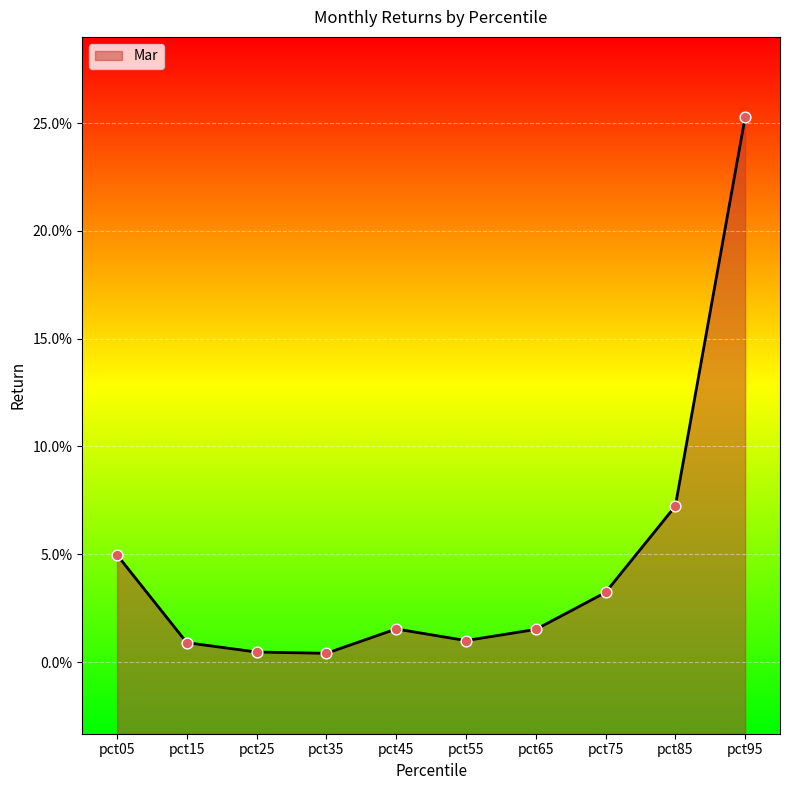

Between pct05 and pct85, which is larger?

pct85